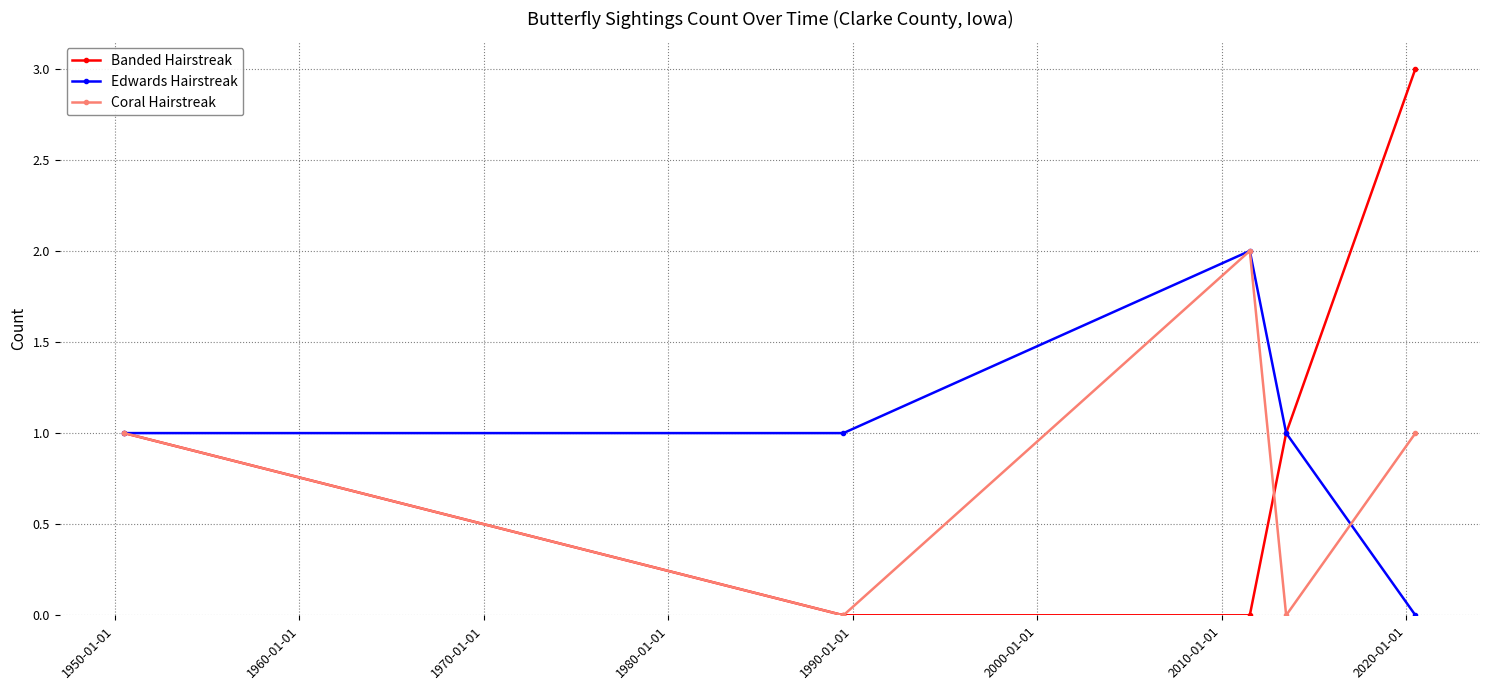

In Edwards Hairstreak, how many points are higher than both neighbors (excluding endpoints)?

1